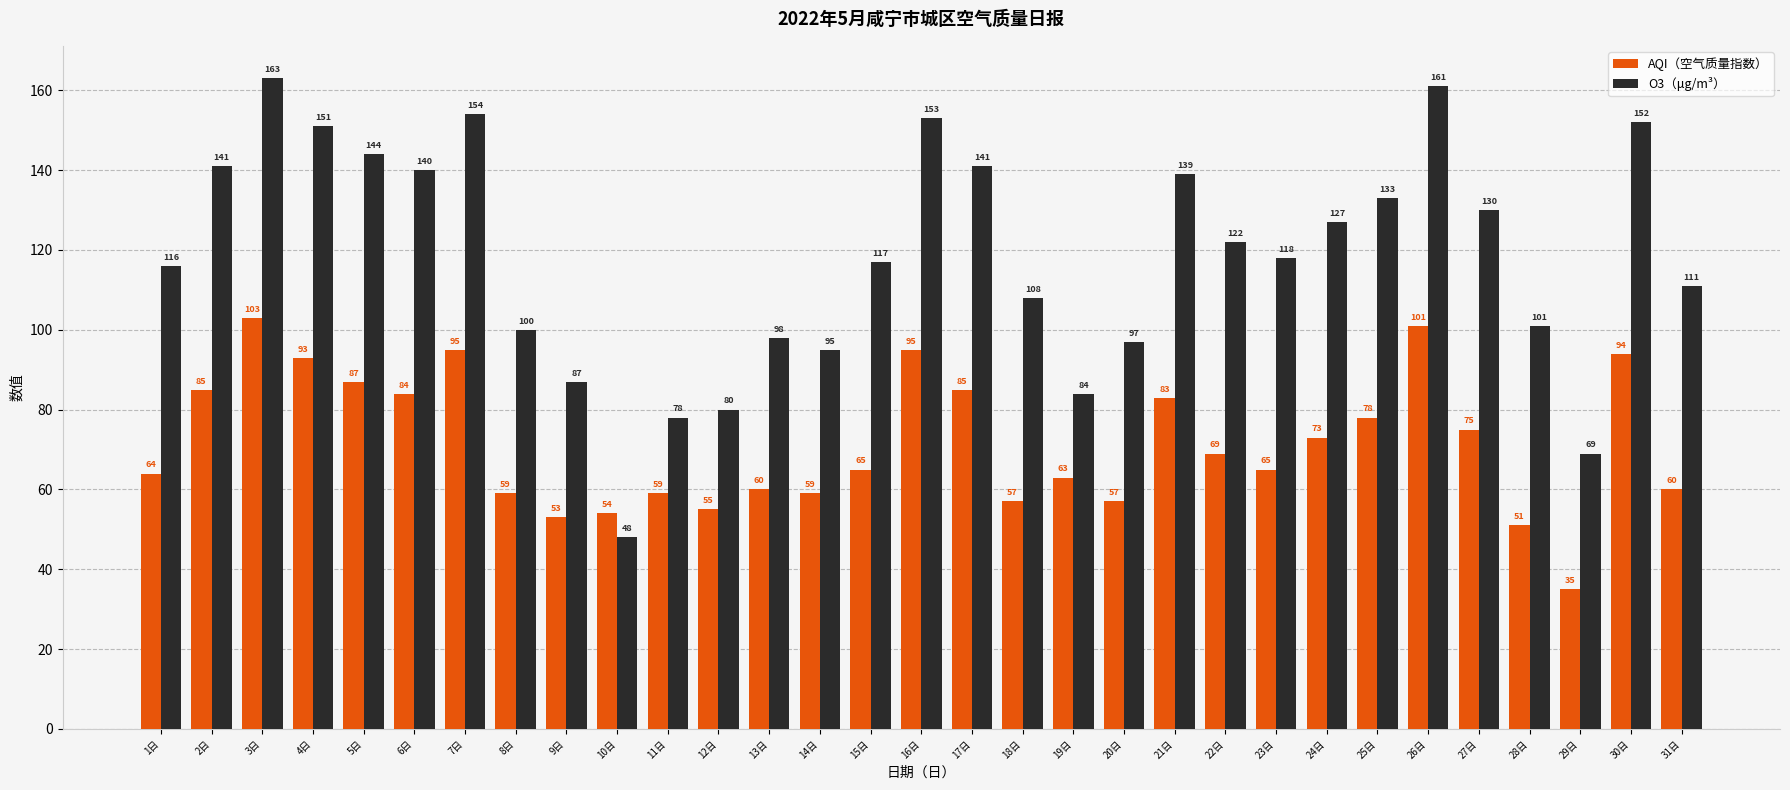

What are all the series names shown in the legend?

AQI（空气质量指数）, O3（μg/m³）